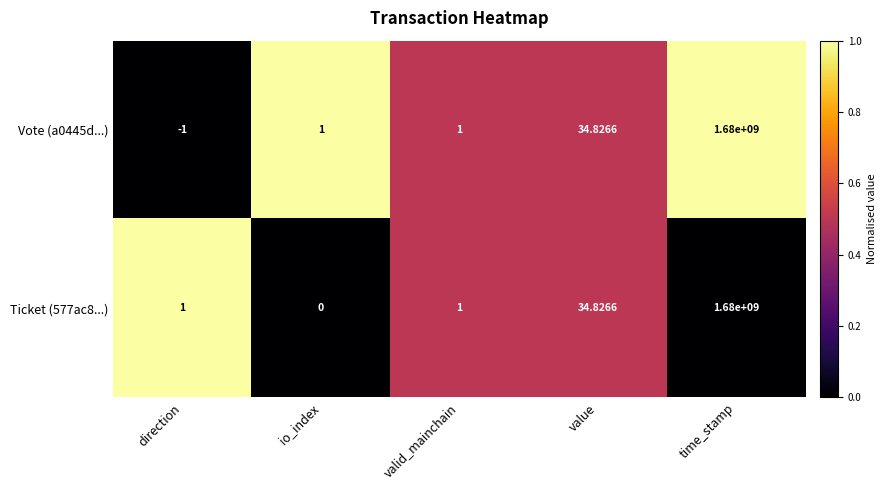

Which label corresponds to the largest value in the chart?

time_stamp